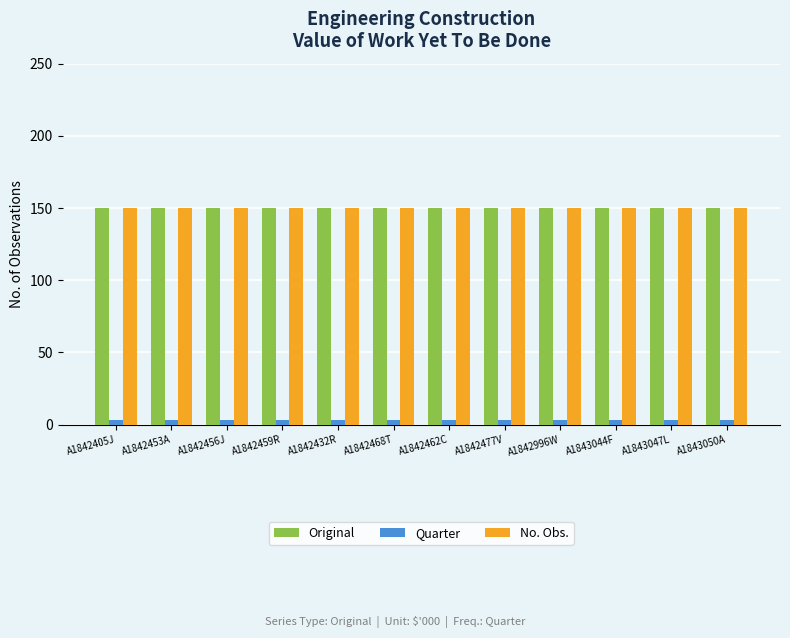

Reading left to right, extract all data points from this chart.

Original: A1842405J=150	A1842453A=150	A1842456J=150	A1842459R=150	A1842432R=150	A1842468T=150	A1842462C=150	A1842477V=150	A1842996W=150	A1843044F=150	A1843047L=150	A1843050A=150
Quarter: A1842405J=3	A1842453A=3	A1842456J=3	A1842459R=3	A1842432R=3	A1842468T=3	A1842462C=3	A1842477V=3	A1842996W=3	A1843044F=3	A1843047L=3	A1843050A=3
No. Obs.: A1842405J=150	A1842453A=150	A1842456J=150	A1842459R=150	A1842432R=150	A1842468T=150	A1842462C=150	A1842477V=150	A1842996W=150	A1843044F=150	A1843047L=150	A1843050A=150